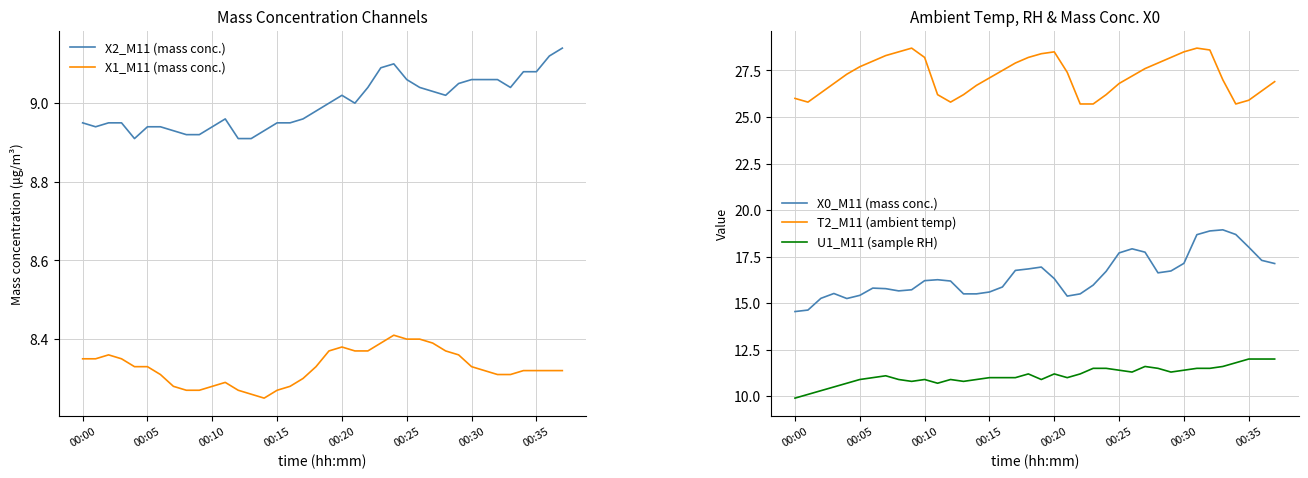

What is the sum of the X1_M11 (mass conc.) values at 9 and 28?

16.6